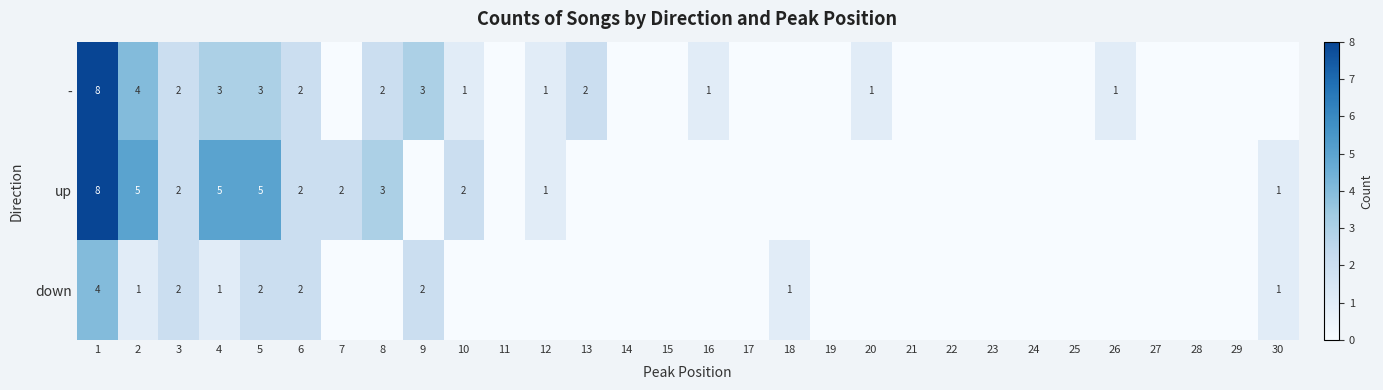

Is it true that down equals 1 at 4?

True